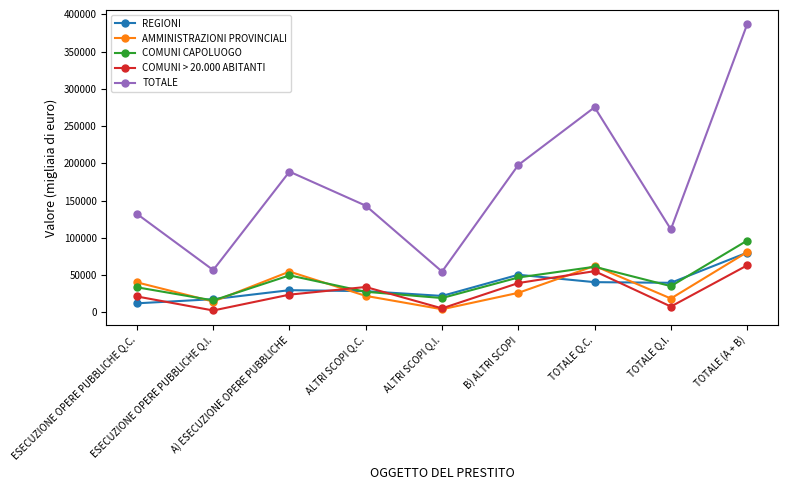

What is the greatest value displayed?

386737